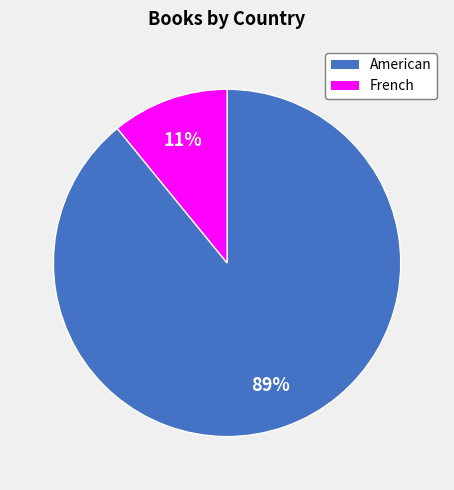

How many segments does this pie chart have?

2